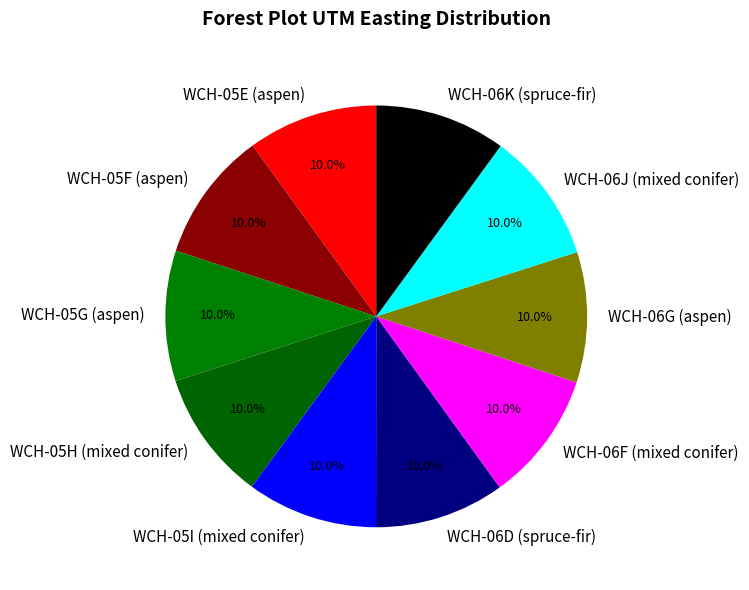

Approximately how many times larger is the value at WCH-05G (aspen) compared to WCH-05E (aspen)?

1.0